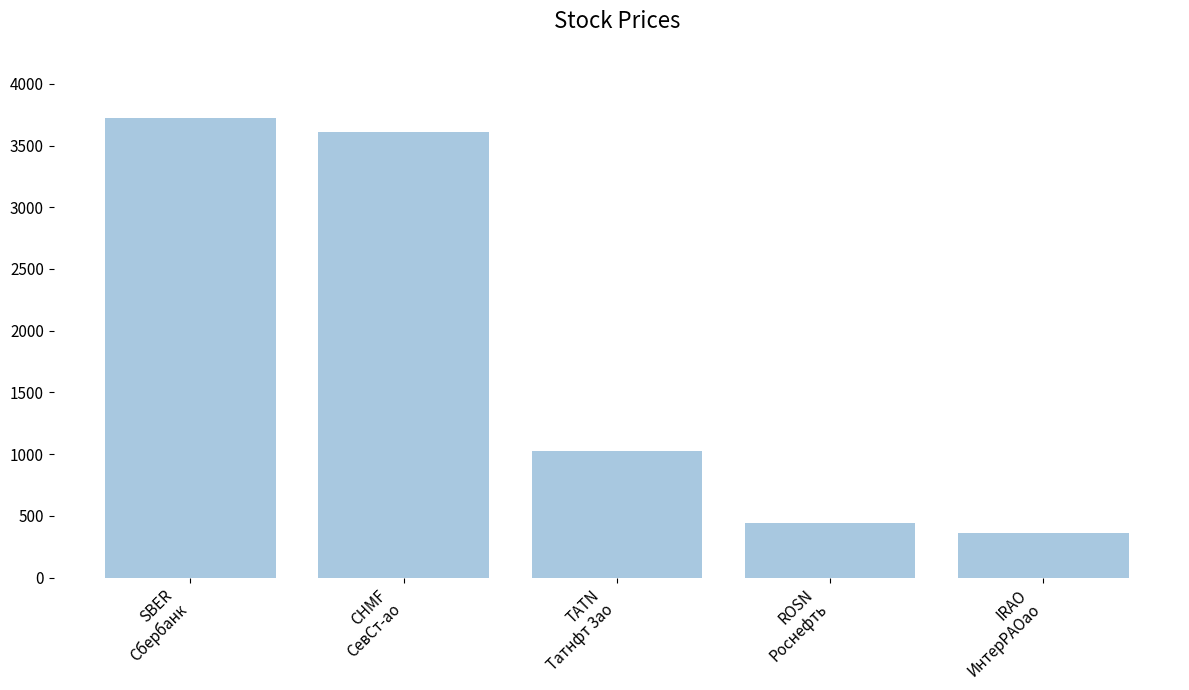

List the labels in order of value, largest first.

SBER
Сбербанк, CHMF
СевСт-ао, TATN
Татнфт 3ао, ROSN
Роснефть, IRAO
ИнтерРАОао